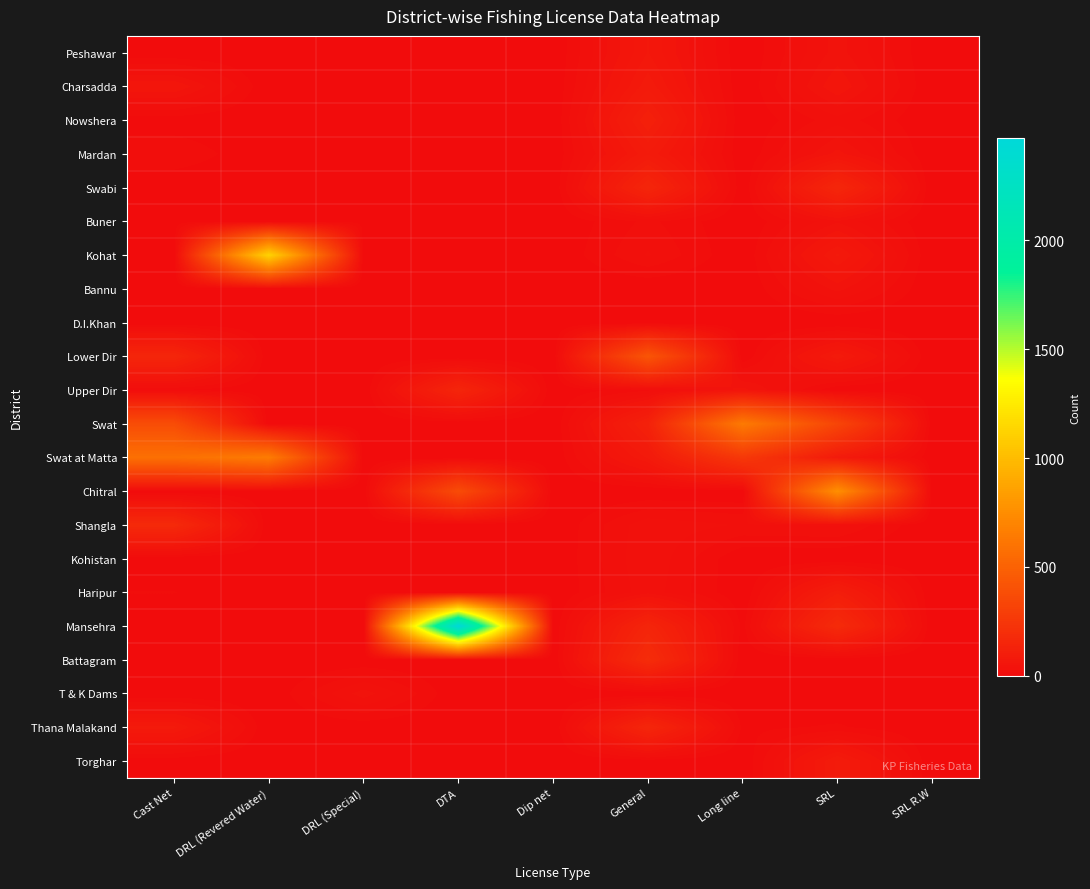

Reading left to right, transcribe all the data shown in this chart.

Peshawar: Cast Net=0	DRL (Revered Water)=0	DRL (Special)=0	DTA=0	Dip net=0	General=68	Long line=0	SRL=43	SRL R.W=0
Charsadda: Cast Net=58	DRL (Revered Water)=0	DRL (Special)=0	DTA=0	Dip net=0	General=84	Long line=0	SRL=57	SRL R.W=0
Nowshera: Cast Net=3	DRL (Revered Water)=0	DRL (Special)=0	DTA=0	Dip net=0	General=116	Long line=0	SRL=25	SRL R.W=0
Mardan: Cast Net=18	DRL (Revered Water)=0	DRL (Special)=0	DTA=0	Dip net=0	General=86	Long line=0	SRL=52	SRL R.W=0
Swabi: Cast Net=0	DRL (Revered Water)=0	DRL (Special)=0	DTA=0	Dip net=0	General=149	Long line=0	SRL=154	SRL R.W=0
Buner: Cast Net=5	DRL (Revered Water)=0	DRL (Special)=6	DTA=0	Dip net=0	General=22	Long line=0	SRL=37	SRL R.W=0
Kohat: Cast Net=0	DRL (Revered Water)=1127	DRL (Special)=0	DTA=0	Dip net=0	General=30	Long line=0	SRL=79	SRL R.W=0
Bannu: Cast Net=0	DRL (Revered Water)=0	DRL (Special)=0	DTA=0	Dip net=0	General=0	Long line=0	SRL=42	SRL R.W=0
D.I.Khan: Cast Net=0	DRL (Revered Water)=0	DRL (Special)=0	DTA=0	Dip net=0	General=0	Long line=0	SRL=0	SRL R.W=0
Lower Dir: Cast Net=151	DRL (Revered Water)=0	DRL (Special)=1	DTA=0	Dip net=0	General=424	Long line=0	SRL=84	SRL R.W=0
Upper Dir: Cast Net=10	DRL (Revered Water)=0	DRL (Special)=0	DTA=147	Dip net=0	General=17	Long line=52	SRL=0	SRL R.W=0
Swat: Cast Net=374	DRL (Revered Water)=0	DRL (Special)=0	DTA=0	Dip net=0	General=124	Long line=639	SRL=331	SRL R.W=0
Swat at Matta: Cast Net=578	DRL (Revered Water)=649	DRL (Special)=0	DTA=0	Dip net=0	General=79	Long line=255	SRL=86	SRL R.W=0
Chitral: Cast Net=0	DRL (Revered Water)=0	DRL (Special)=0	DTA=369	Dip net=0	General=0	Long line=0	SRL=760	SRL R.W=0
Shangla: Cast Net=173	DRL (Revered Water)=0	DRL (Special)=0	DTA=0	Dip net=0	General=36	Long line=28	SRL=30	SRL R.W=0
Kohistan: Cast Net=0	DRL (Revered Water)=0	DRL (Special)=0	DTA=0	Dip net=0	General=38	Long line=0	SRL=0	SRL R.W=0
Haripur: Cast Net=10	DRL (Revered Water)=0	DRL (Special)=0	DTA=0	Dip net=0	General=35	Long line=0	SRL=103	SRL R.W=0
Mansehra: Cast Net=0	DRL (Revered Water)=0	DRL (Special)=0	DTA=2470	Dip net=0	General=145	Long line=6	SRL=179	SRL R.W=0
Battagram: Cast Net=0	DRL (Revered Water)=0	DRL (Special)=0	DTA=0	Dip net=0	General=189	Long line=0	SRL=0	SRL R.W=0
T & K Dams: Cast Net=0	DRL (Revered Water)=0	DRL (Special)=44	DTA=0	Dip net=0	General=0	Long line=0	SRL=0	SRL R.W=0
Thana Malakand: Cast Net=80	DRL (Revered Water)=0	DRL (Special)=2	DTA=0	Dip net=0	General=152	Long line=7	SRL=11	SRL R.W=0
Torghar: Cast Net=2	DRL (Revered Water)=0	DRL (Special)=0	DTA=0	Dip net=0	General=4	Long line=0	SRL=89	SRL R.W=0